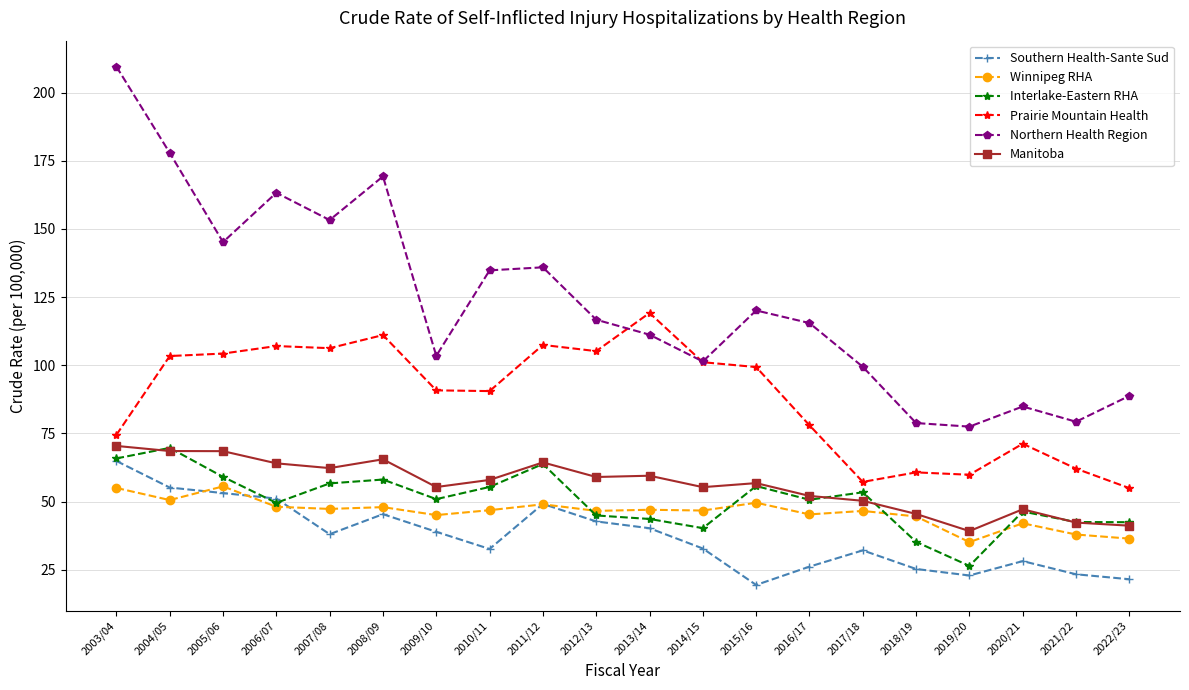

Which series has the largest total across all categories?

Northern Health Region